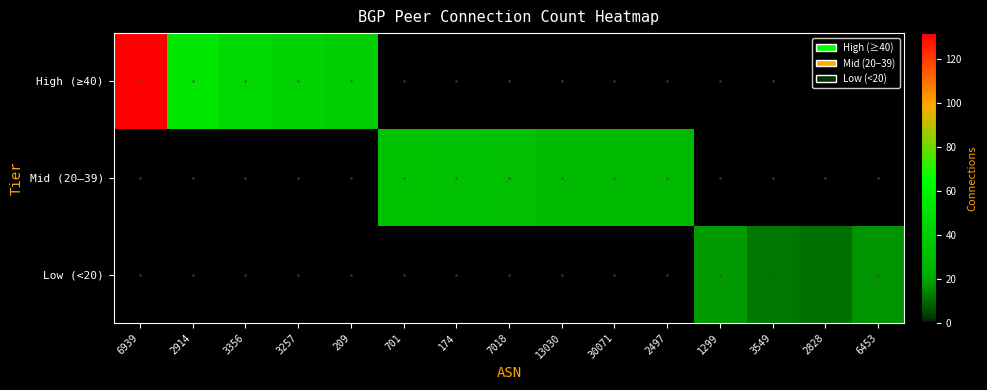

What is the total value across all series at 6453?

17